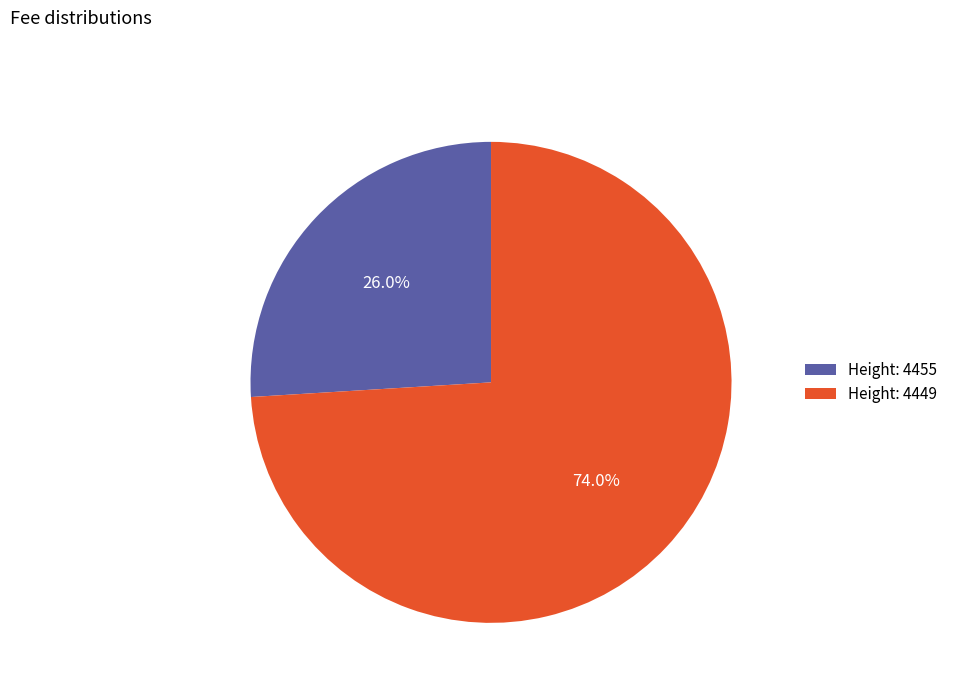

To the nearest percent, what is the average slice percentage?

50%